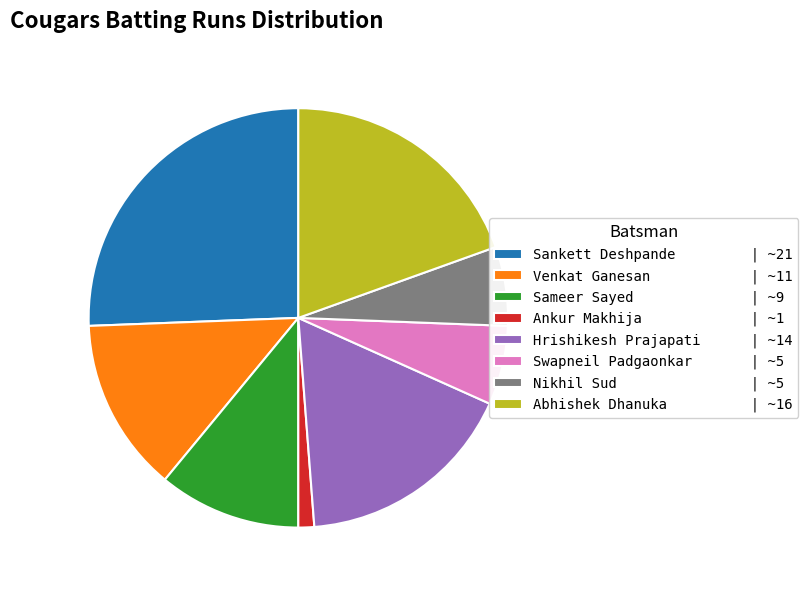

Does any single category account for the majority?

No